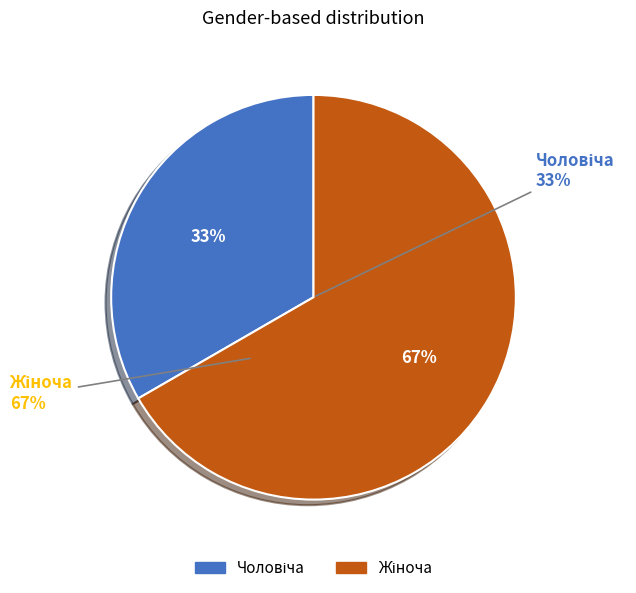

Is there any slice that represents more than half of the pie?

Yes